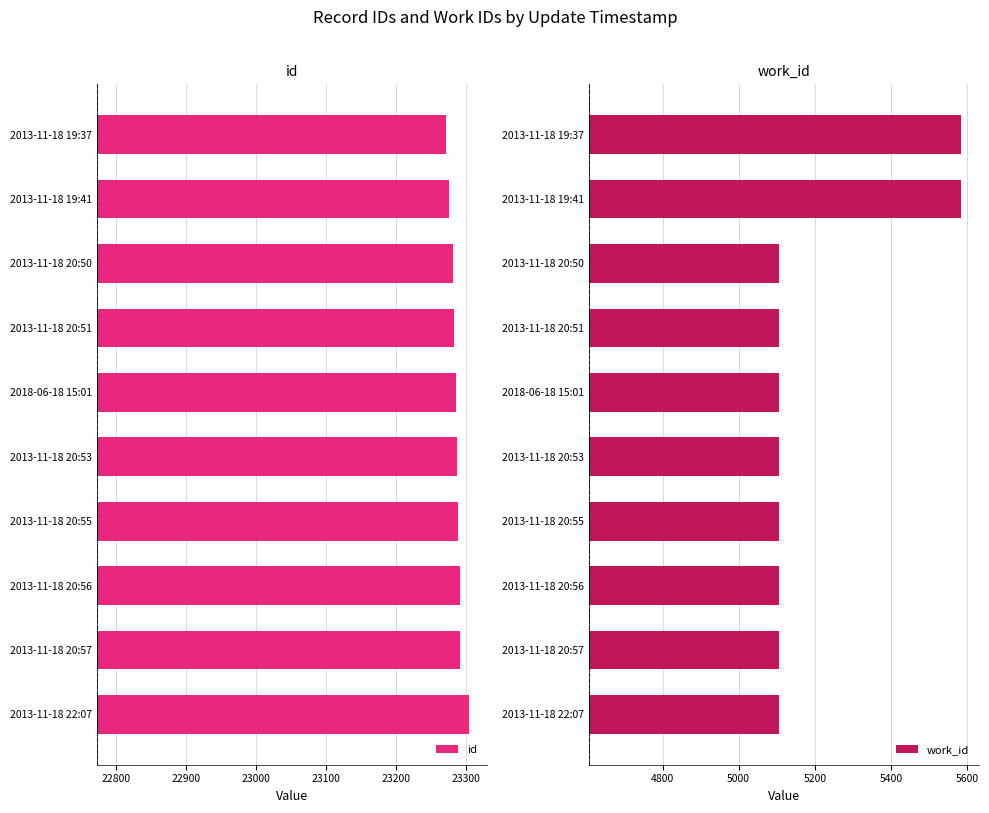

How many distinct data groups are displayed?

2